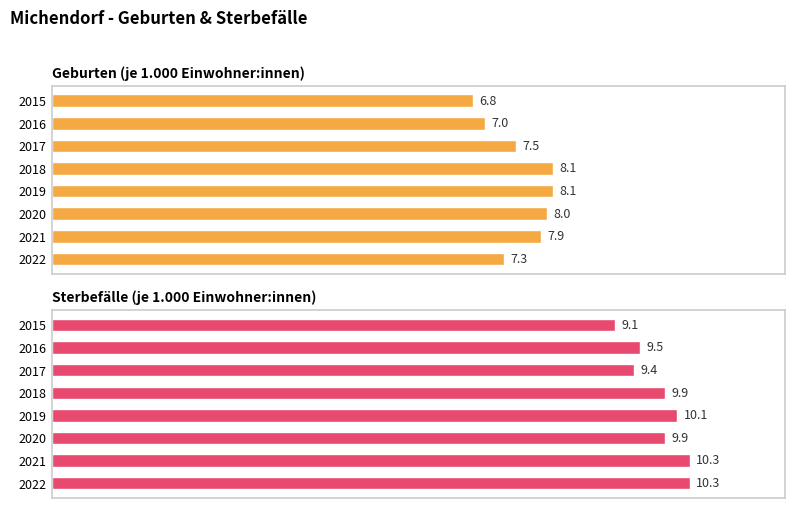

Is it true that Sterbefälle (je 1.000 Einwohner:innen) equals 4.1 at 2018?

False